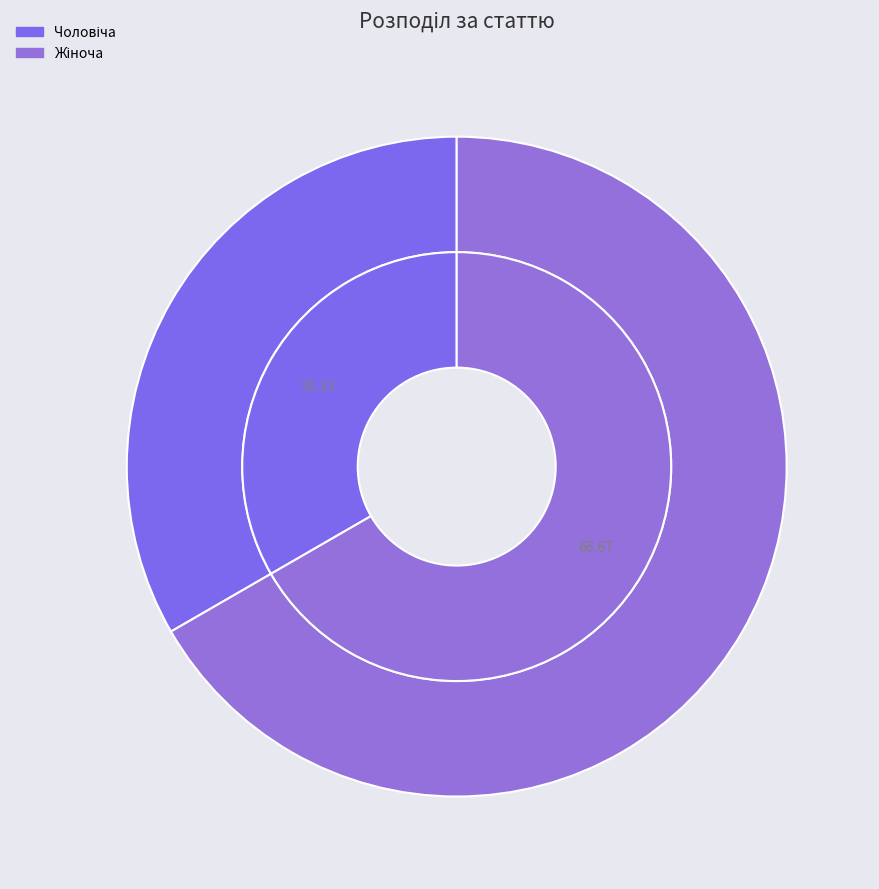

The Жіноча slice represents 52% of the pie. True or false?

False